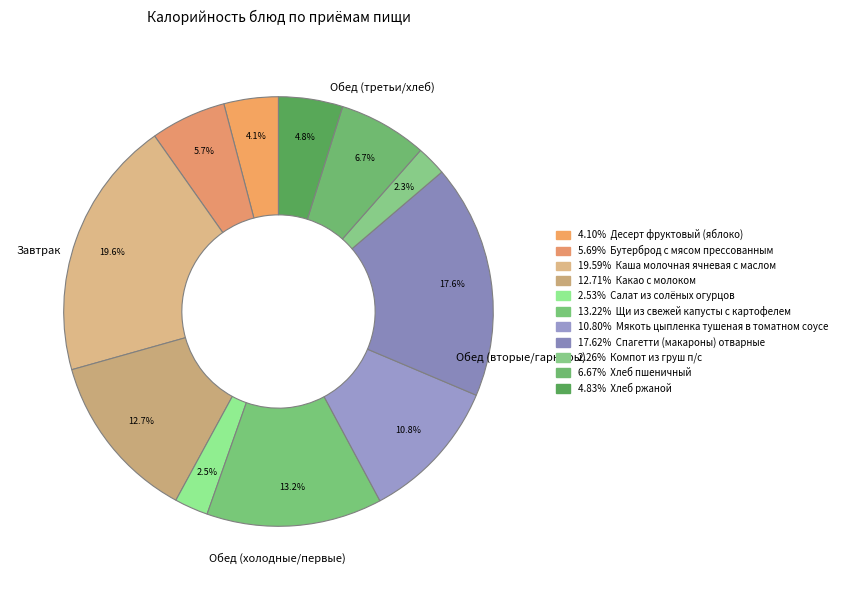

How many slices are in this pie chart?

11